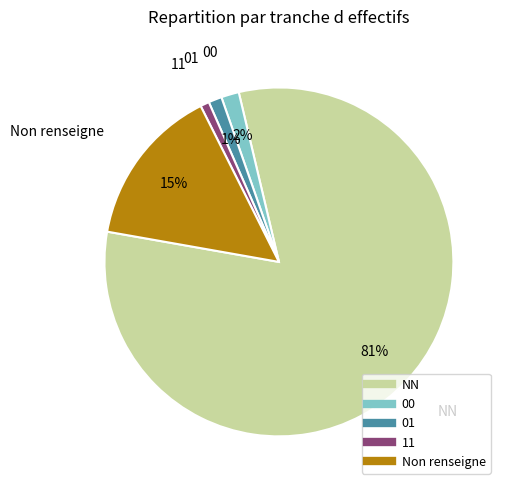

To the nearest percent, what is the average slice percentage?

20%